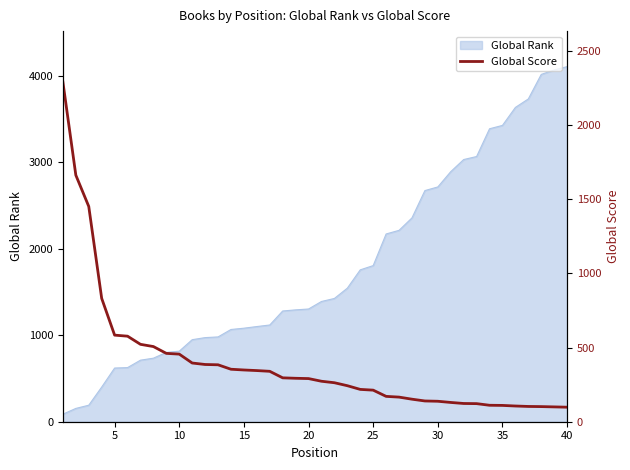

The value of Global Rank at 20 is 1304. True or false?

True